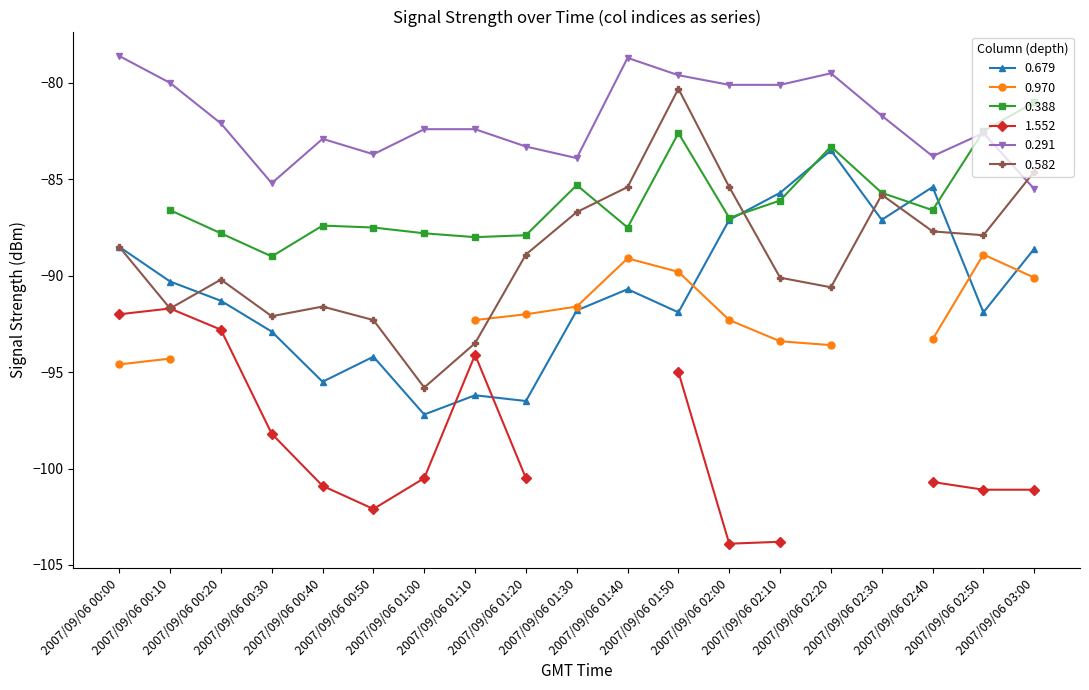

What is the lowest value of the 0.291 series?

-85.5